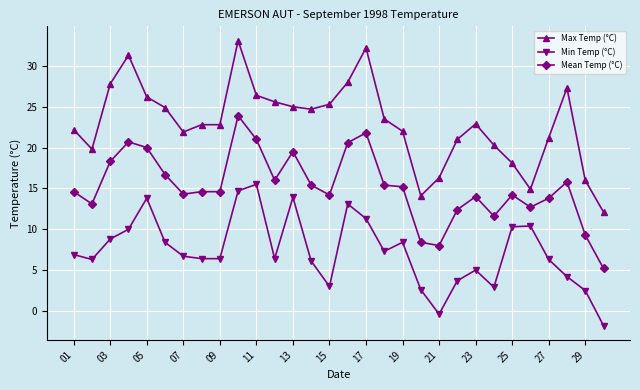

What is the smallest value displayed?

-1.8